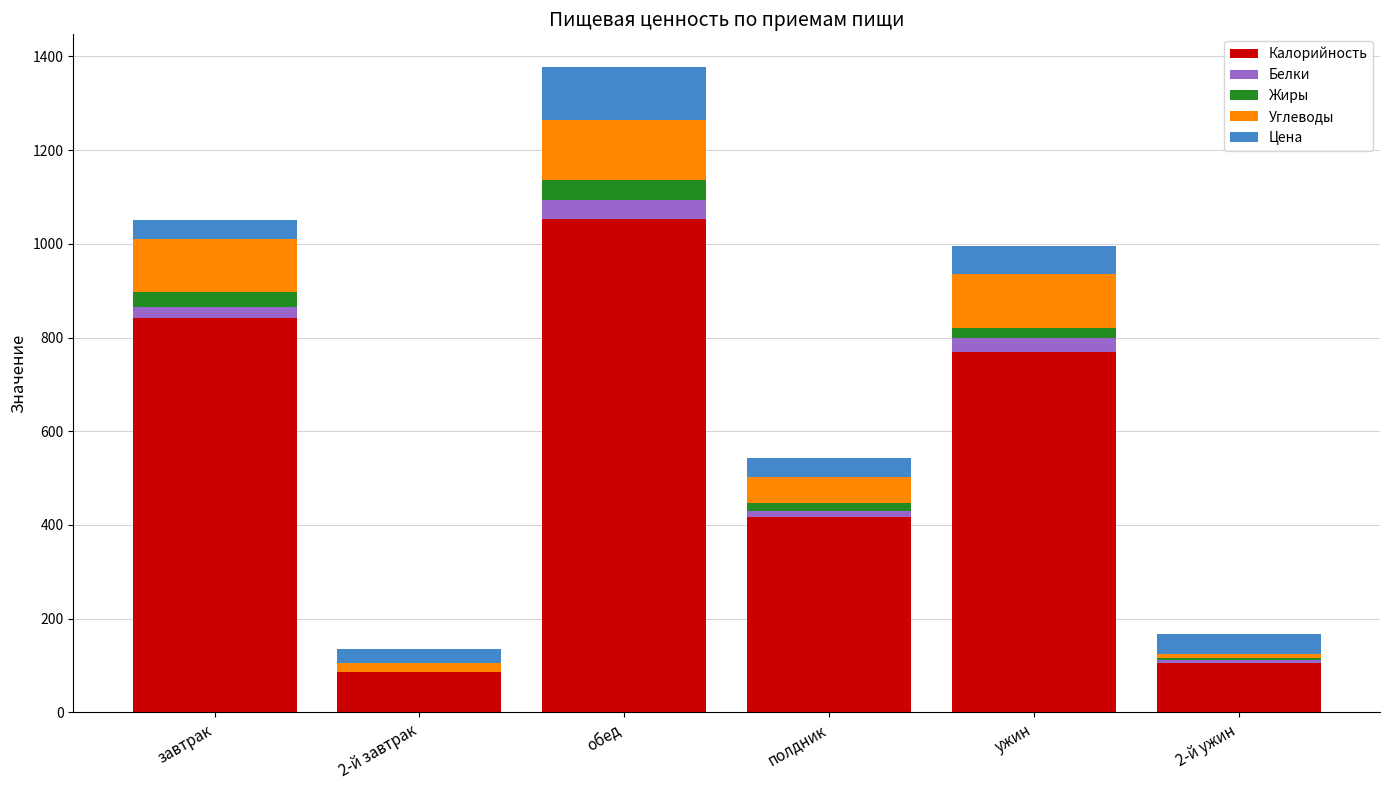

Are the bars horizontal?

No